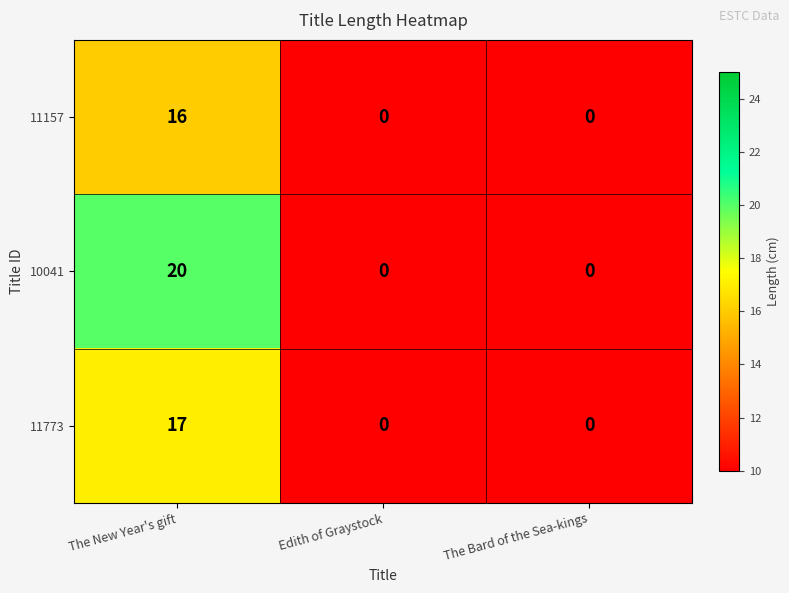

Reading right to left, extract all data points from this chart.

11157: 0	0	16
10041: 0	0	20
11773: 0	0	17